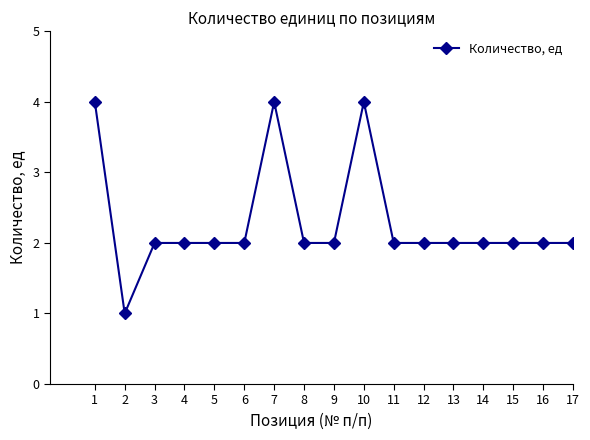

What is the ratio of the value at 5 to the value at 3?

1.0